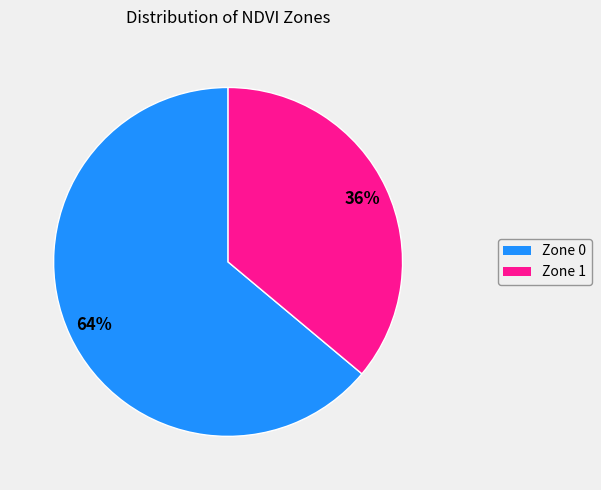

To the nearest percent, what portion does Zone 0 represent?

64%